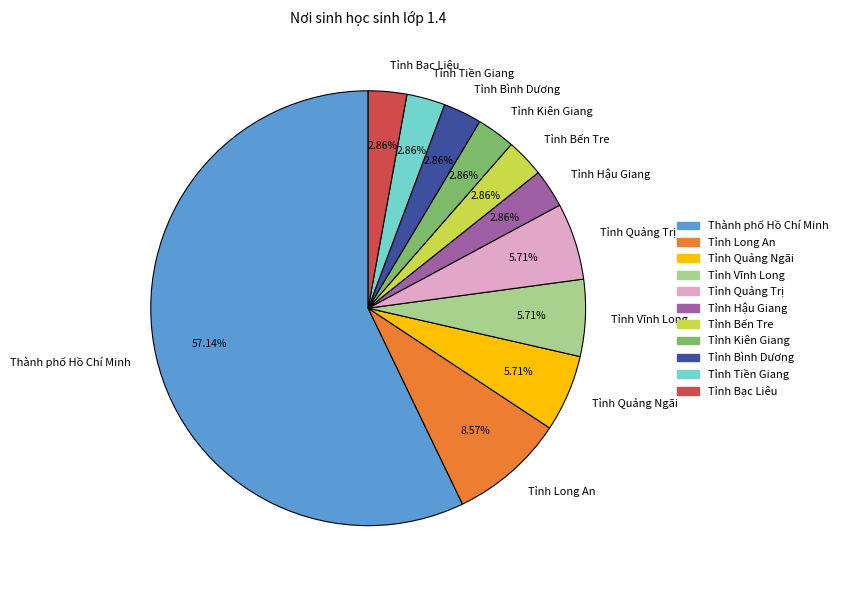

Is there a majority slice in this chart?

Yes